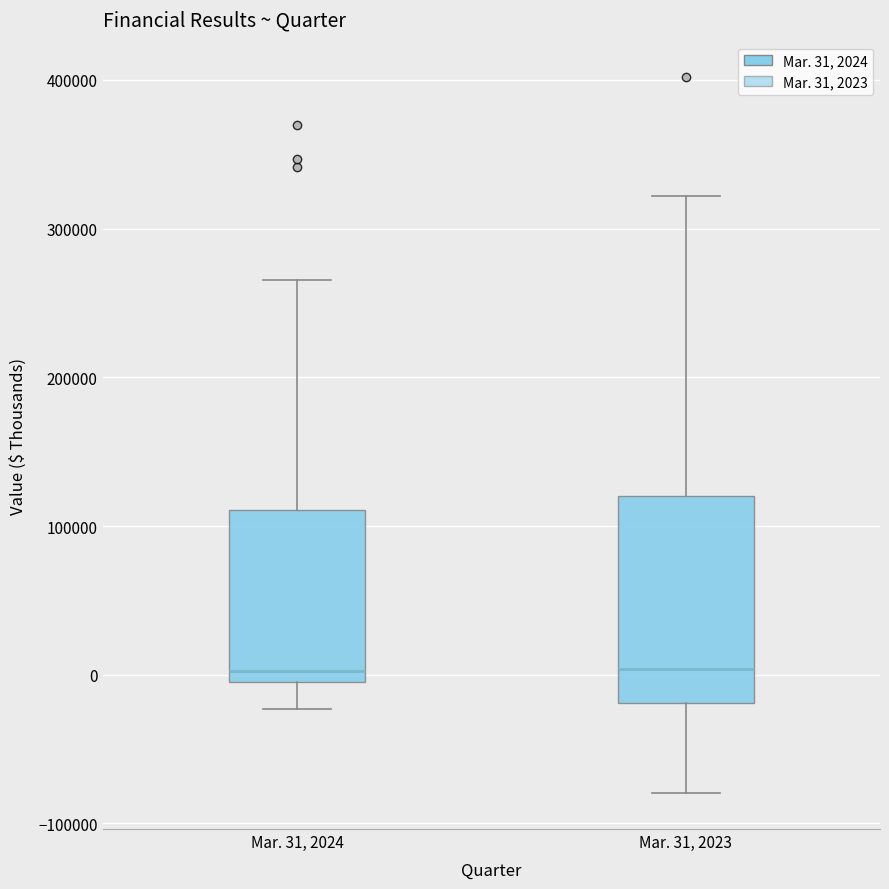

Reading left to right, transcribe this box plot: for each box, give where its median line is, the range the box spans, and where its two whiskers end, as read against the y-axis. The values are not printed on the chart, so give them approximately, as read against the axis.

Mar. 31, 2024: median 0 (just above the box's lower edge), box 0 to 110000, whiskers -20000 to 270000
Mar. 31, 2023: median 0, box -20000 to 120000, whiskers -80000 to 320000